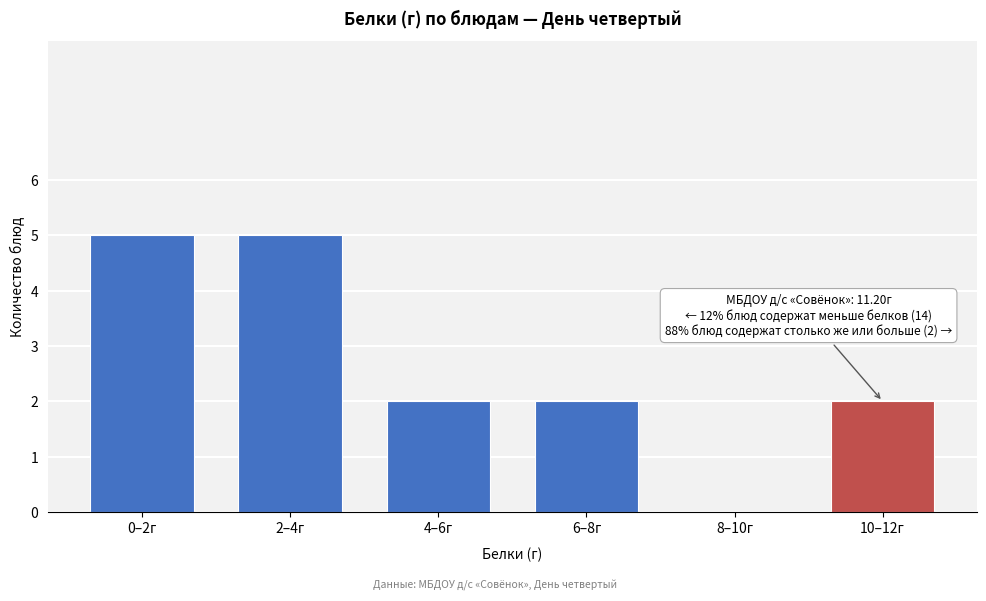

Reading right to left, what are all the values shown in this chart?

10–12г=2	8–10г=0	6–8г=2	4–6г=2	2–4г=5	0–2г=5